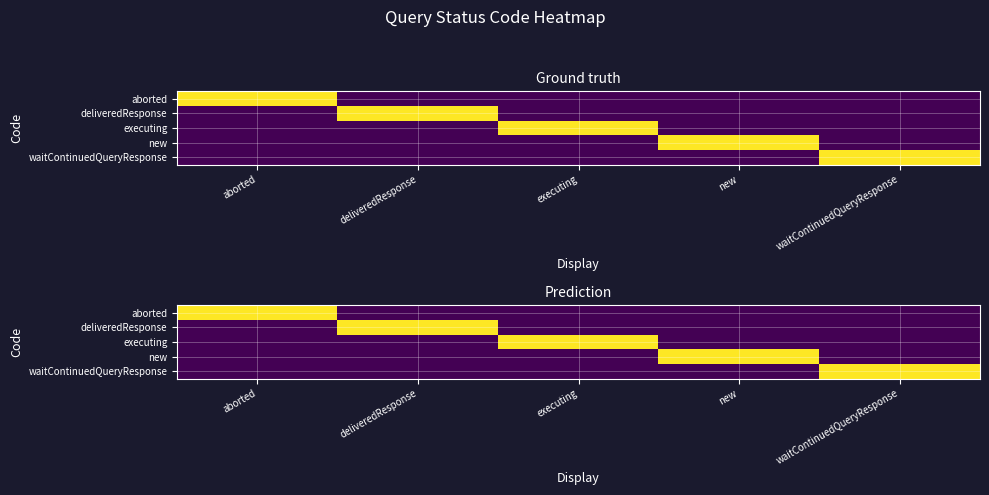

How many series are shown in this chart?

5